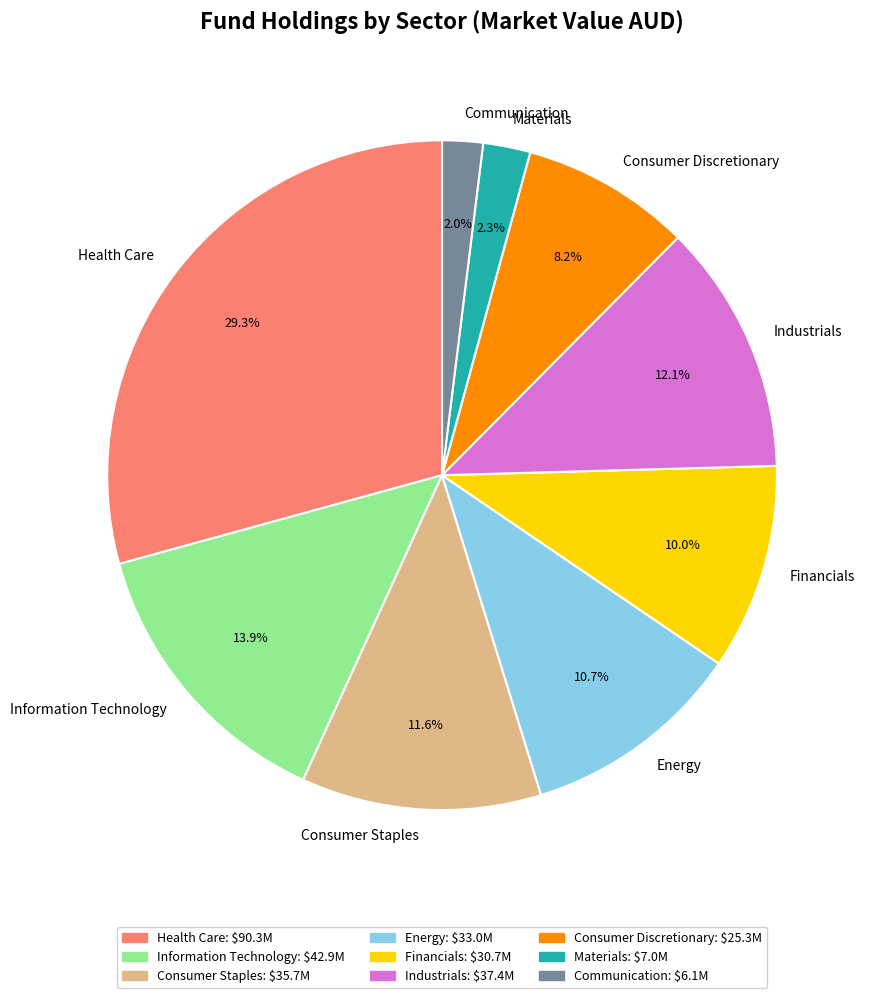

Is there a majority slice in this chart?

No